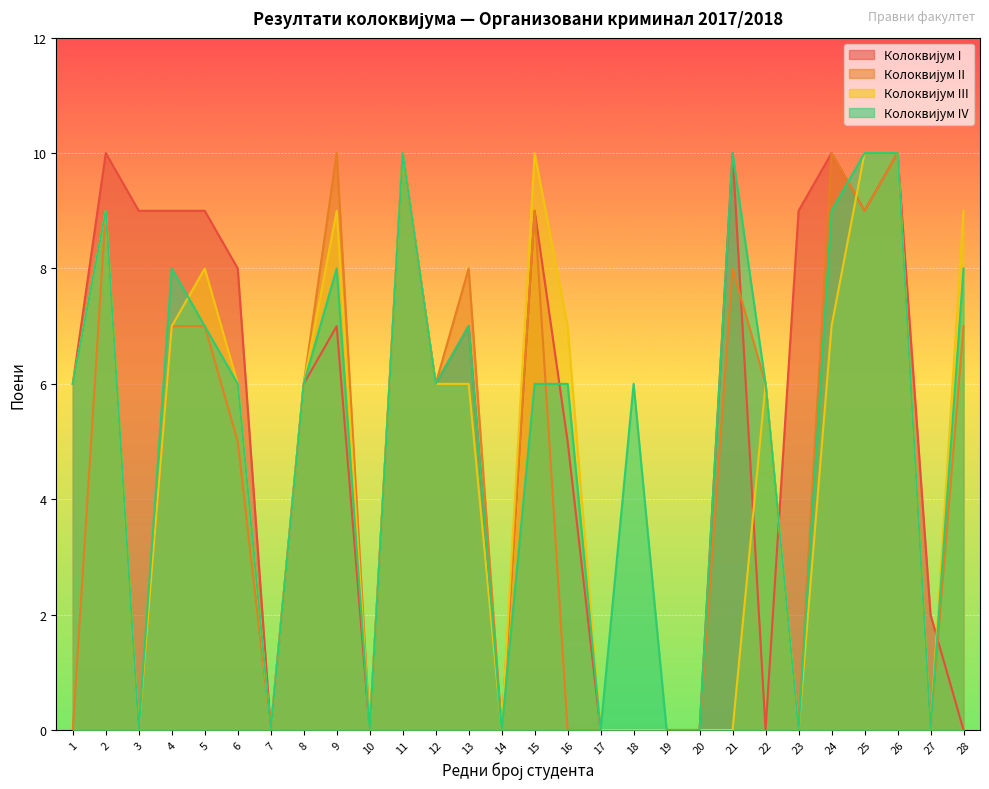

Which label corresponds to the largest value in the chart?

2